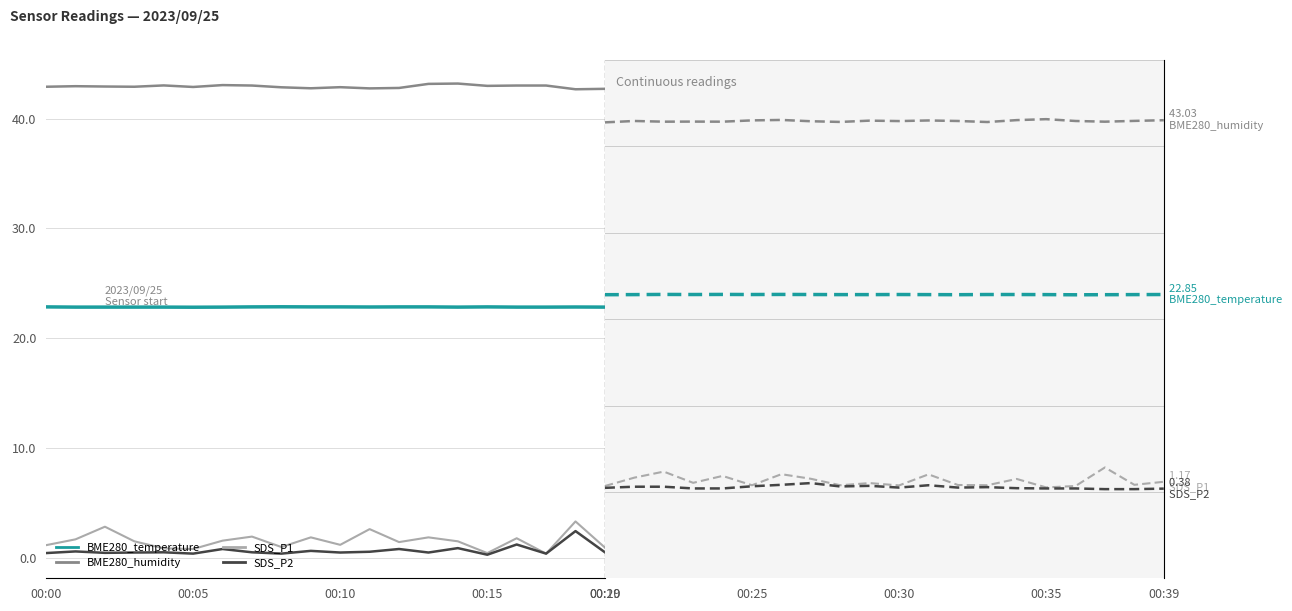

What position from the left is 00:30?

11